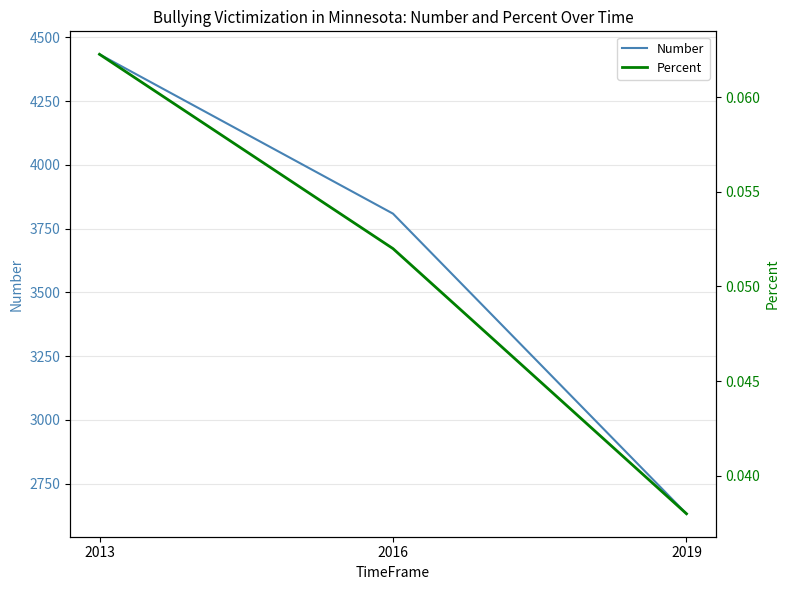

Is the value of Percent at 2013 greater than the value of Number at 2013?

No